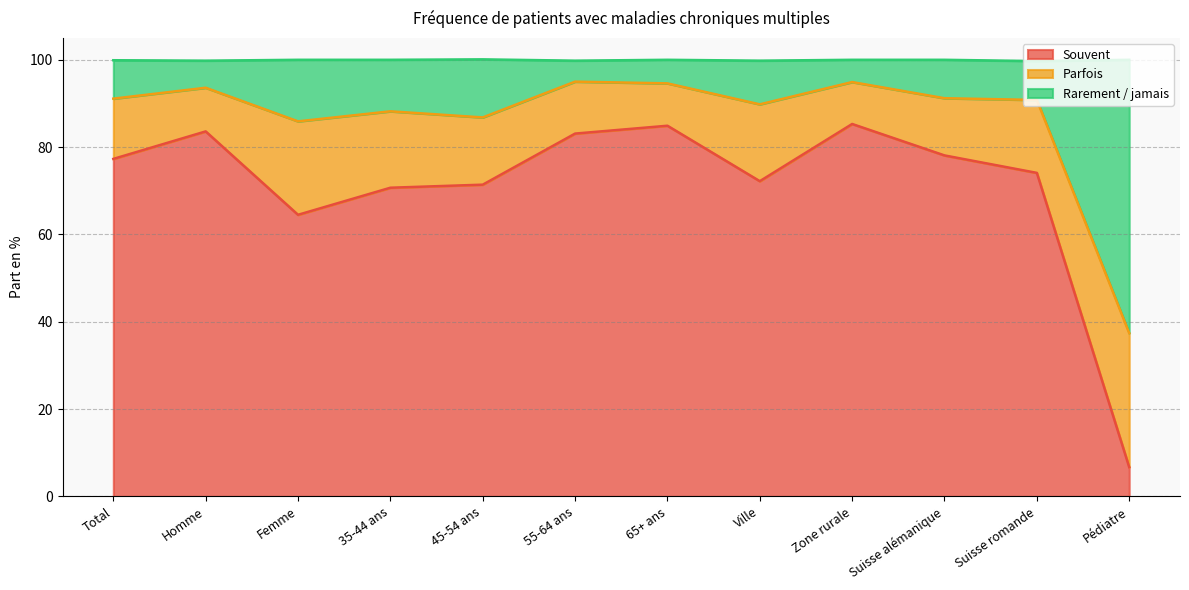

Count the number of categories in the chart.

12